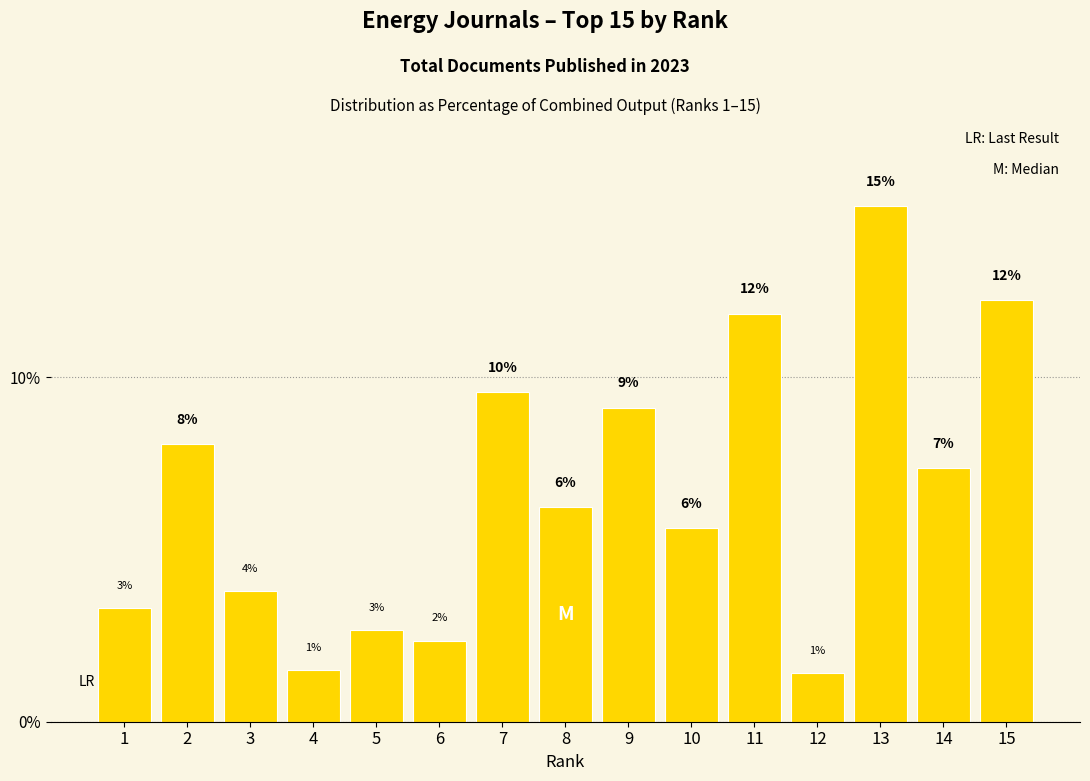

Does the chart contain any negative values?

No